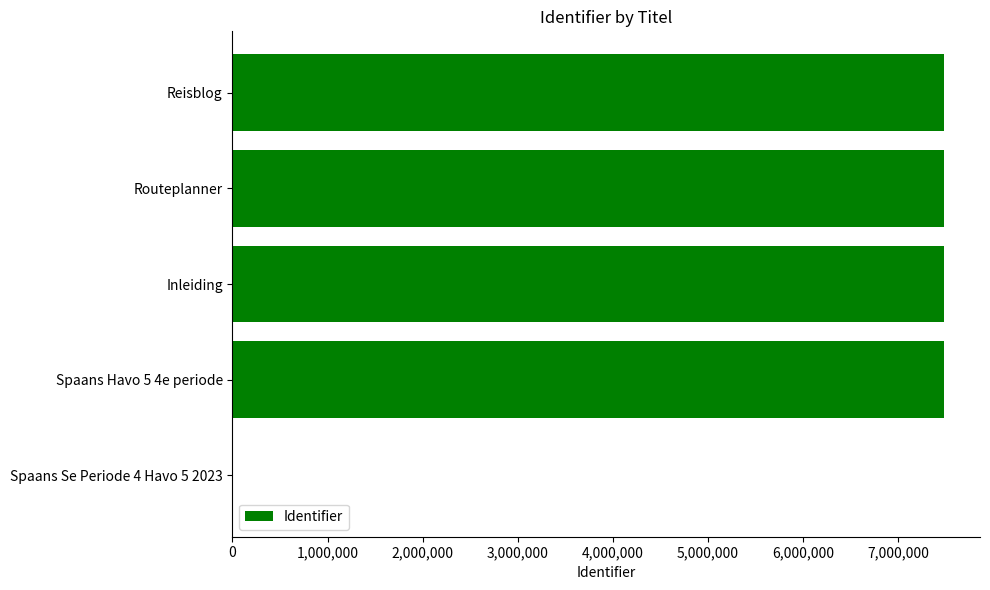

Is it true that the value at Routeplanner is 7484343?

True